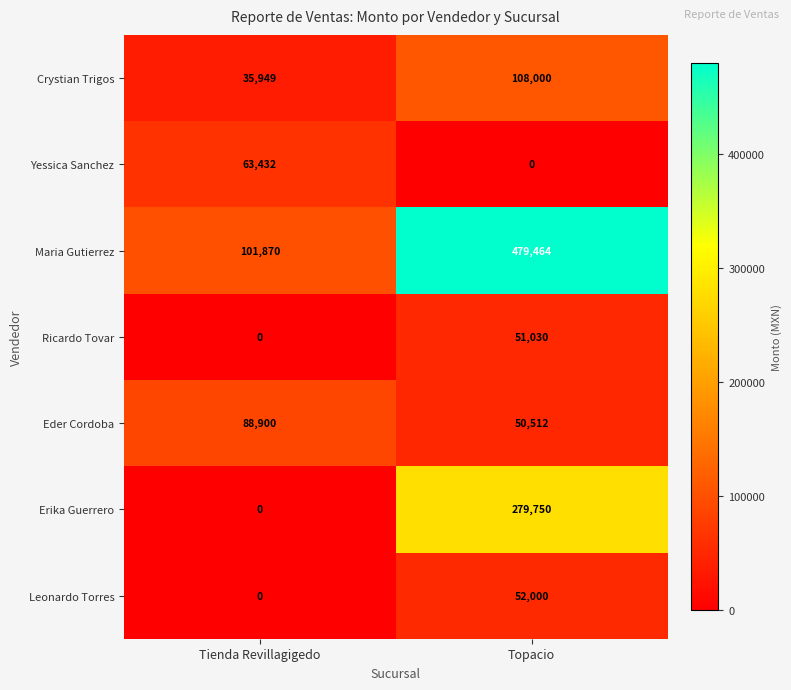

List the series in order of their peak value, lowest first.

Ricardo Tovar, Leonardo Torres, Yessica Sanchez, Eder Cordoba, Crystian Trigos, Erika Guerrero, Maria Gutierrez